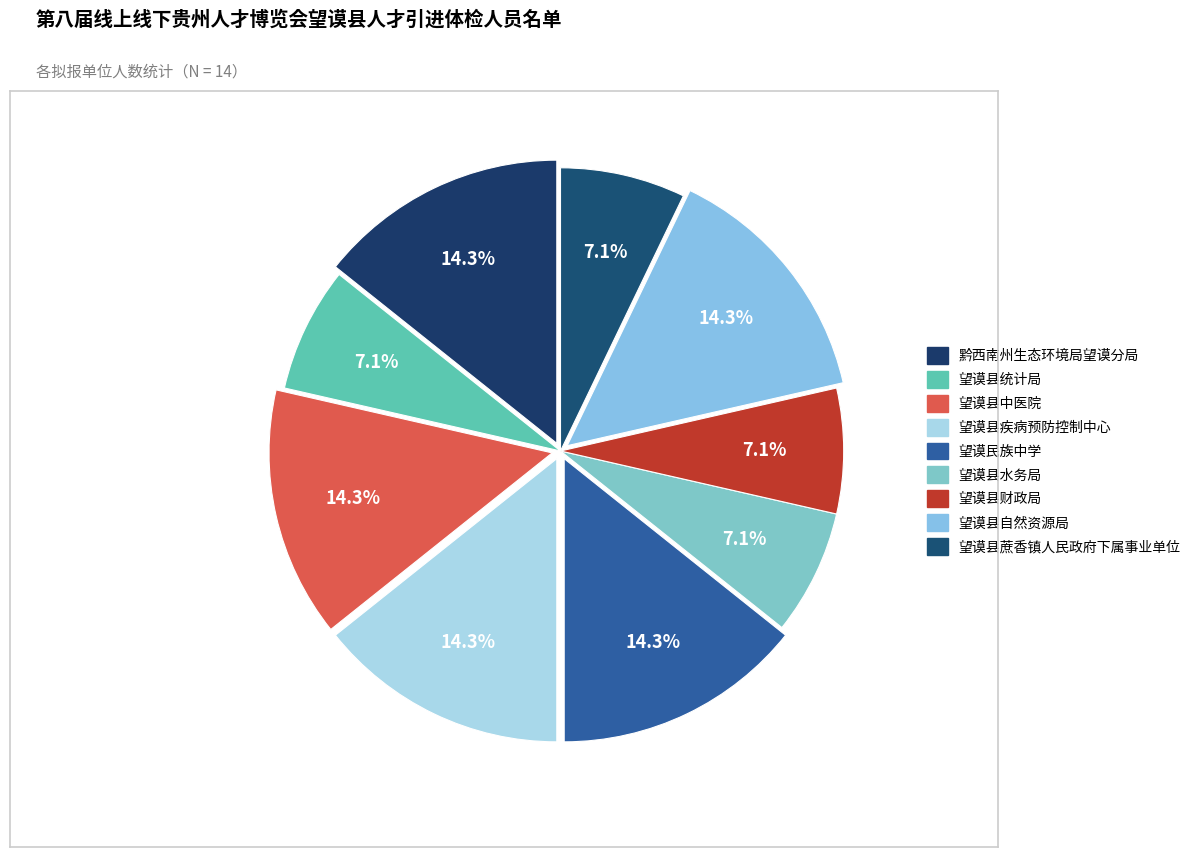

To the nearest percent, what portion does 望谟县疾病预防控制中心 represent?

14%